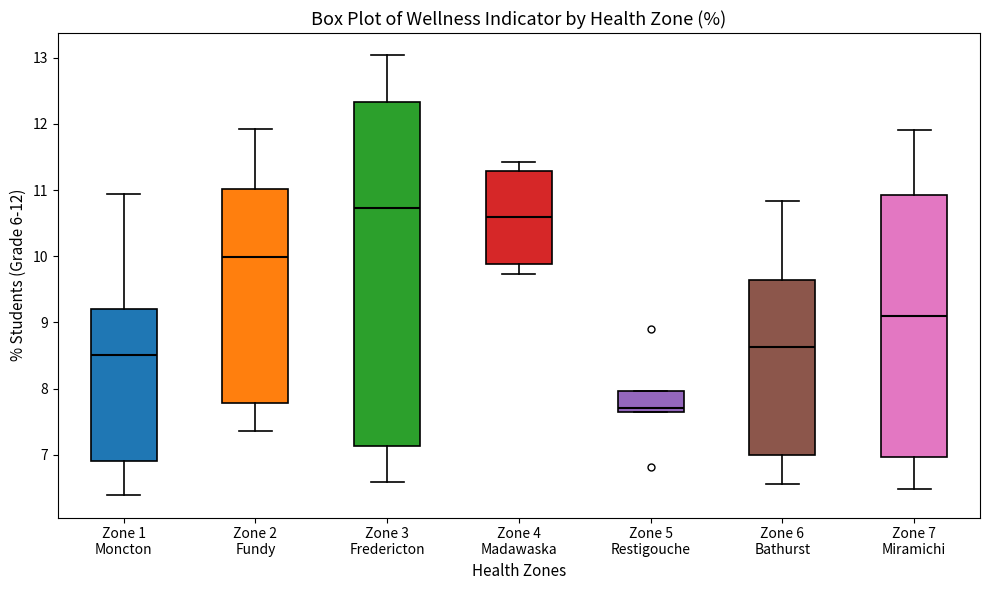

Which box has the lowest median line?

Zone 5 Restigouche